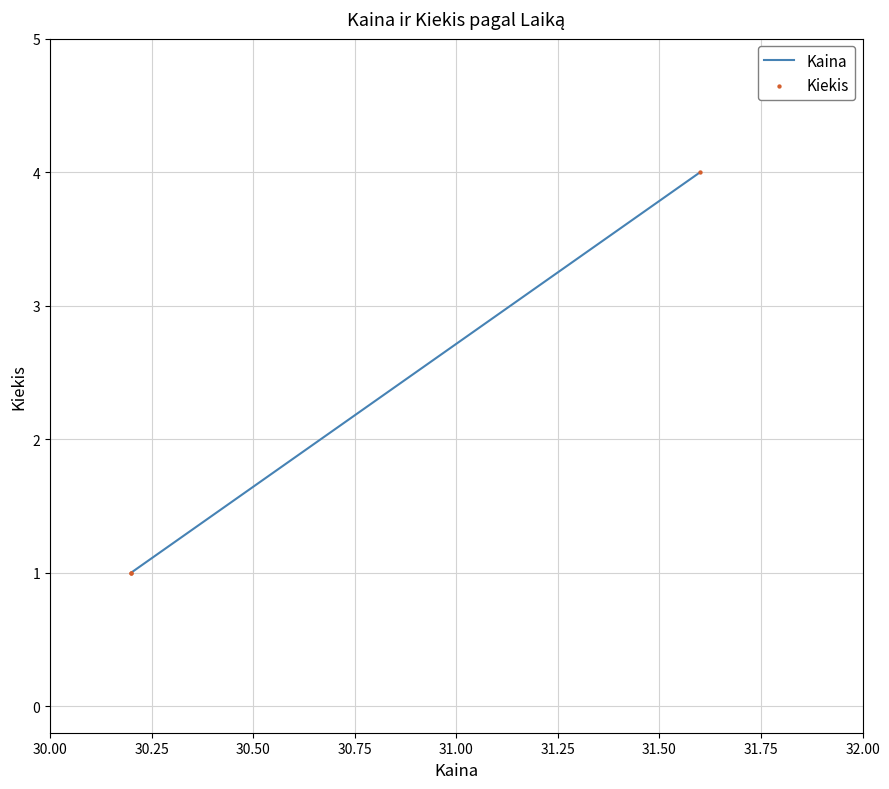

Which series has the largest Y range (max minus min)?

Kaina